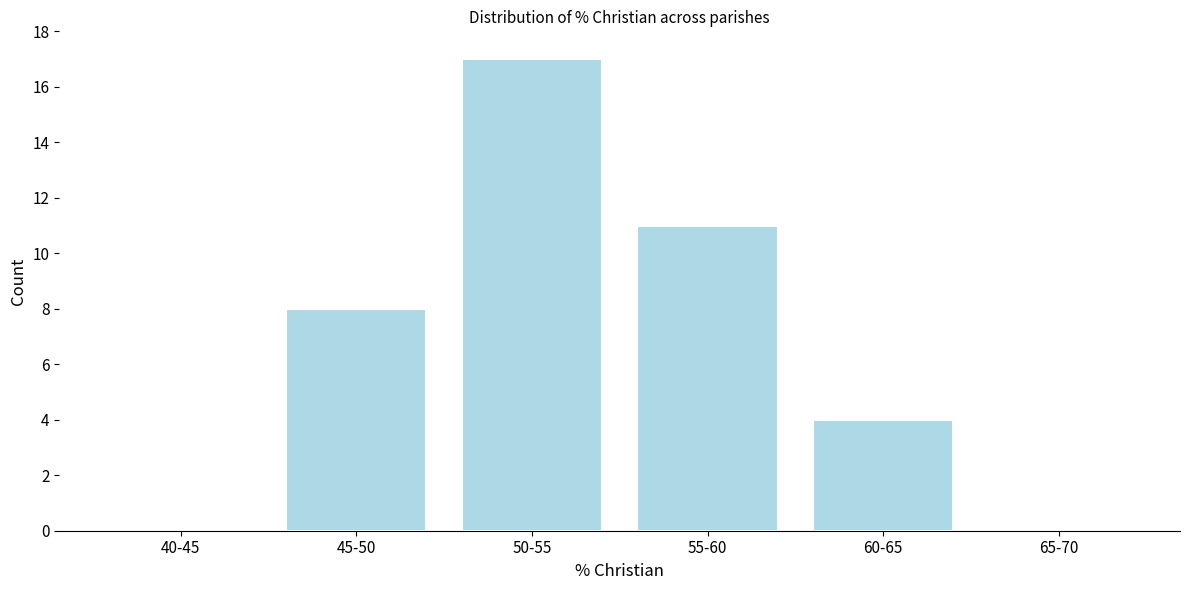

Reading left to right, extract all data points from this chart.

40-45=0	45-50=8	50-55=17	55-60=11	60-65=4	65-70=0